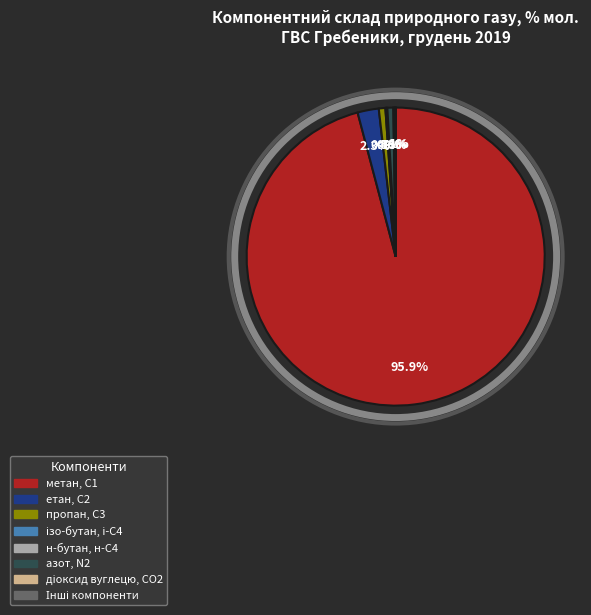

Do метан, С1 and етан, С2 together represent more than half of the pie?

Yes